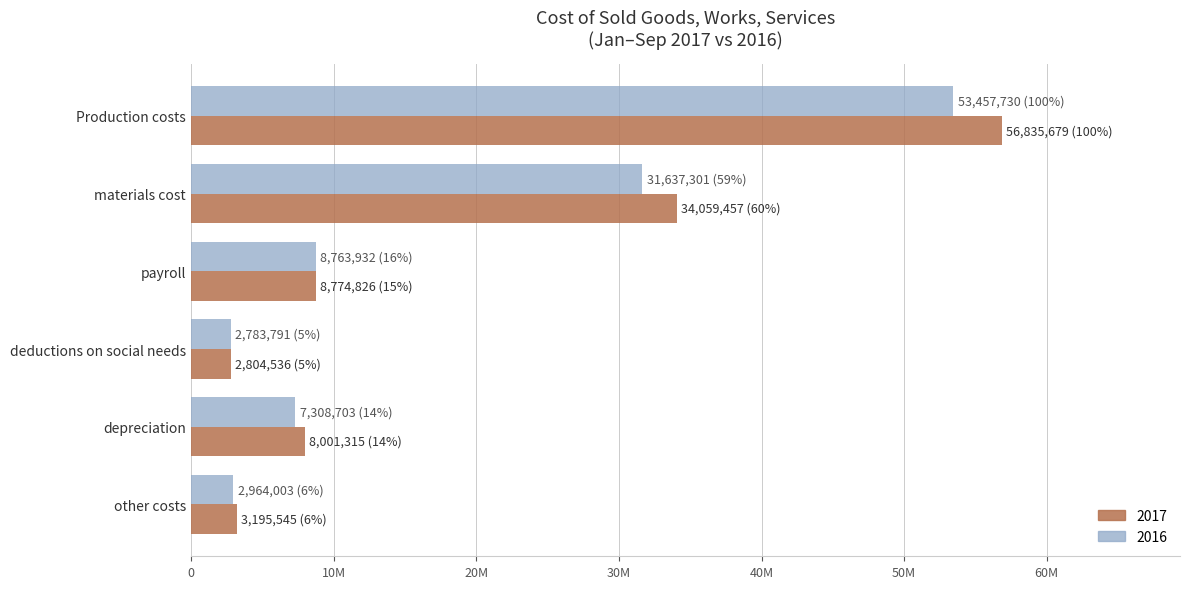

What are all the series names shown in the legend?

2017, 2016